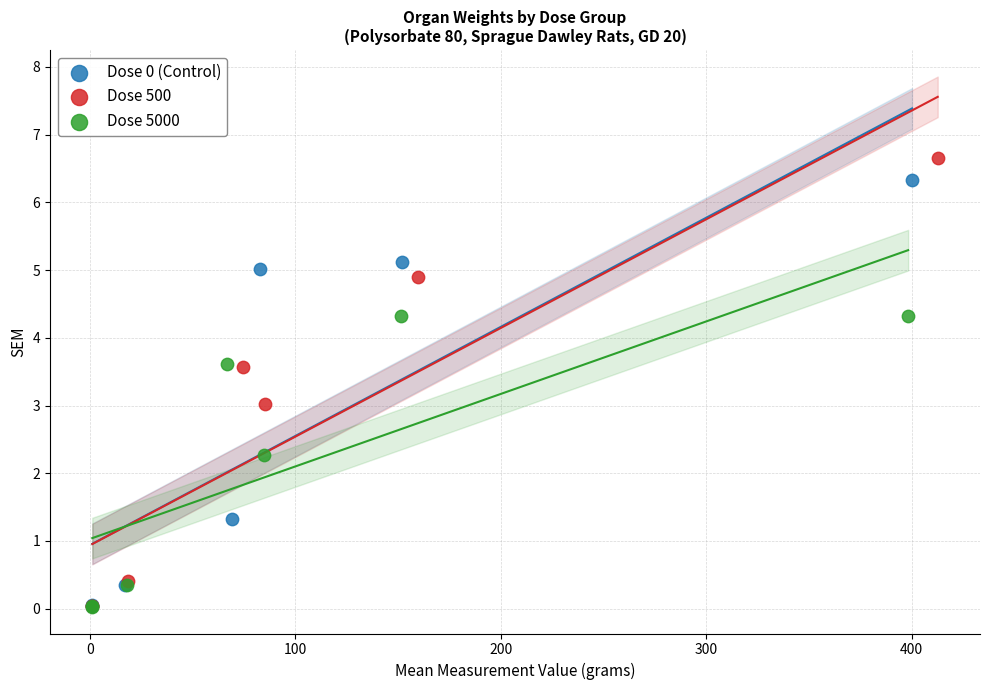

Which series has the largest Y range (max minus min)?

Dose 500